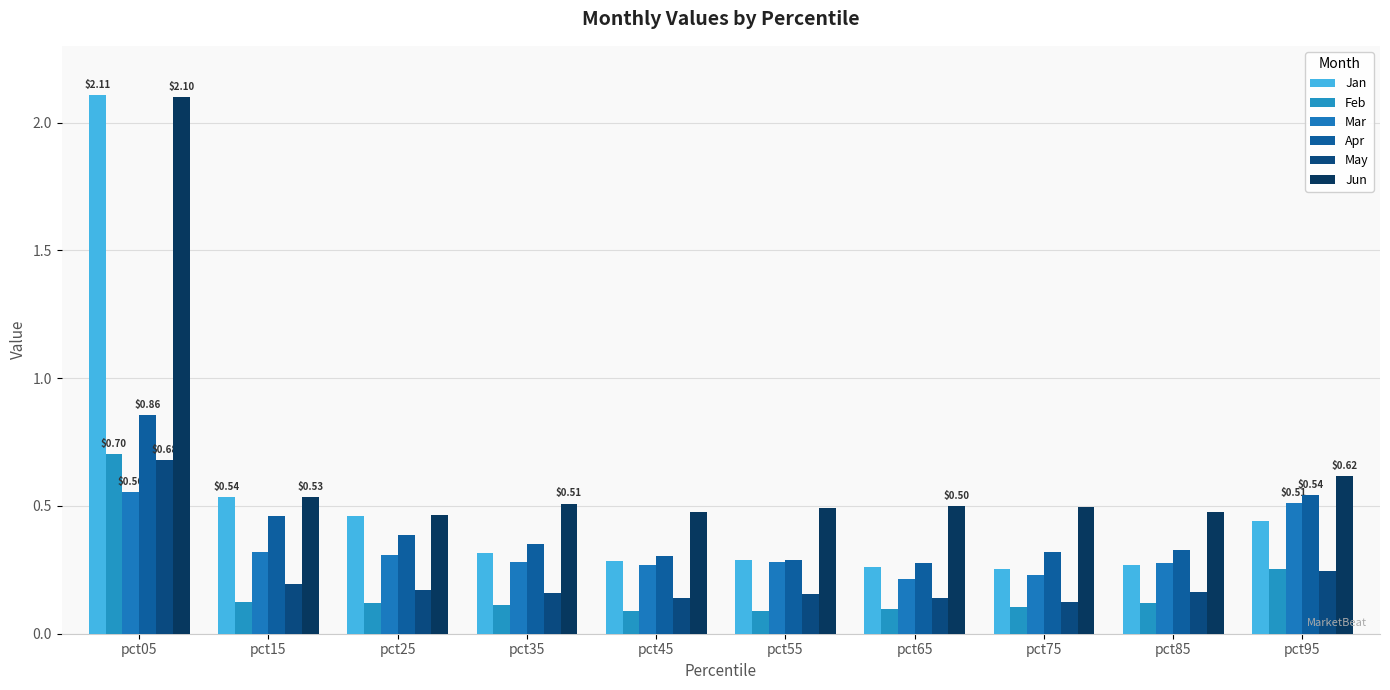

What is the value of the Mar bar at the 4th from the left?

0.3